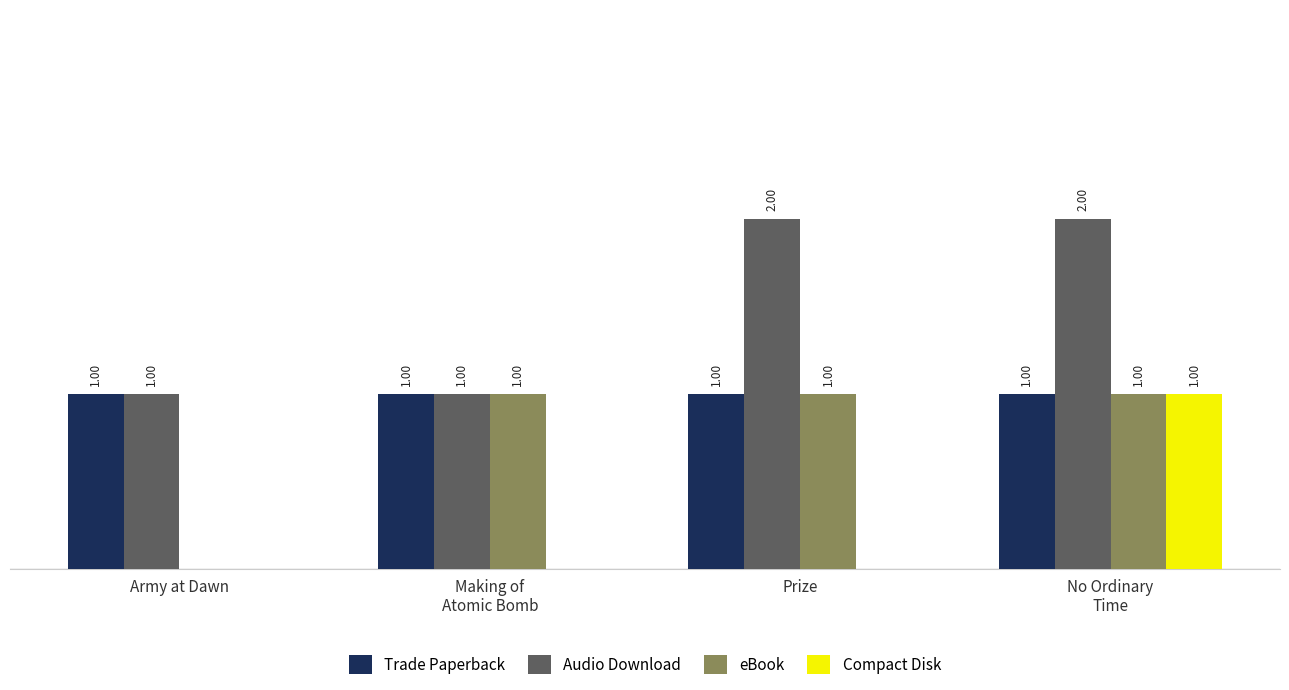

Are the bars horizontal?

No